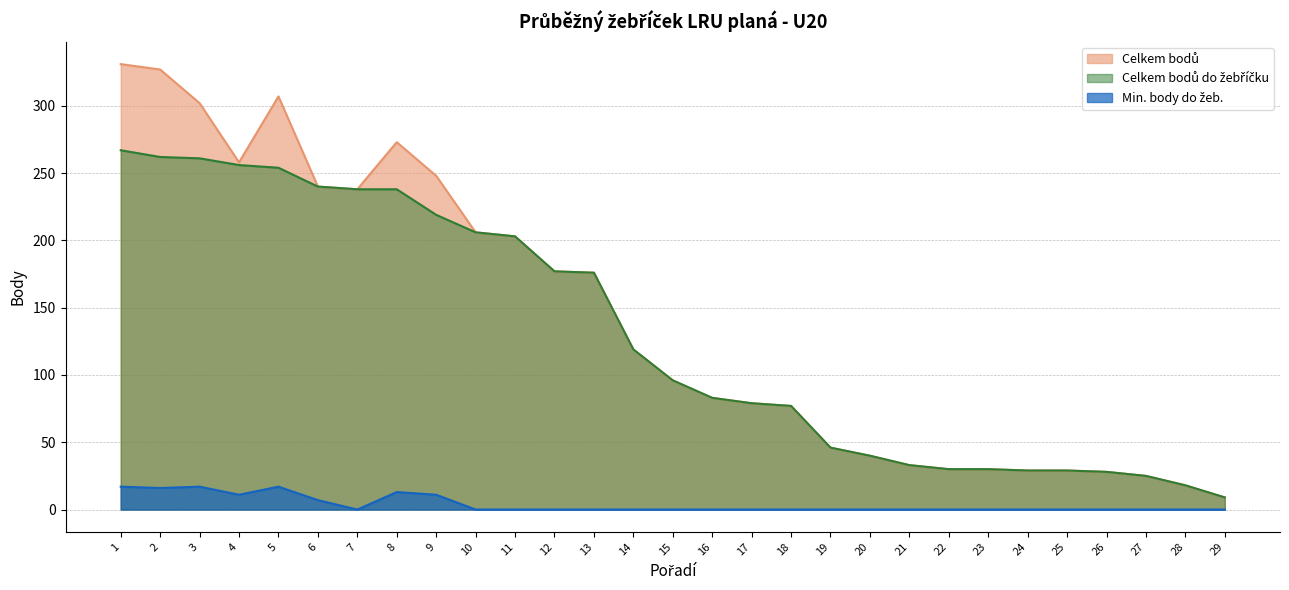

What is the difference between the maximum and minimum values in the Celkem bodů series?

322